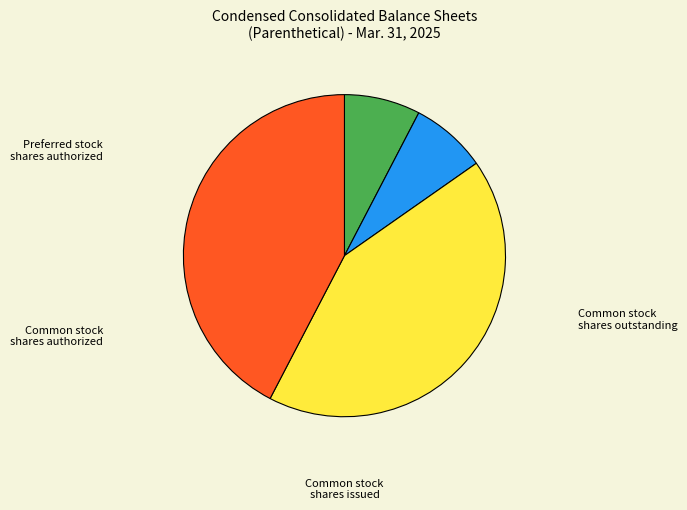

How many slices are in this pie chart?

4